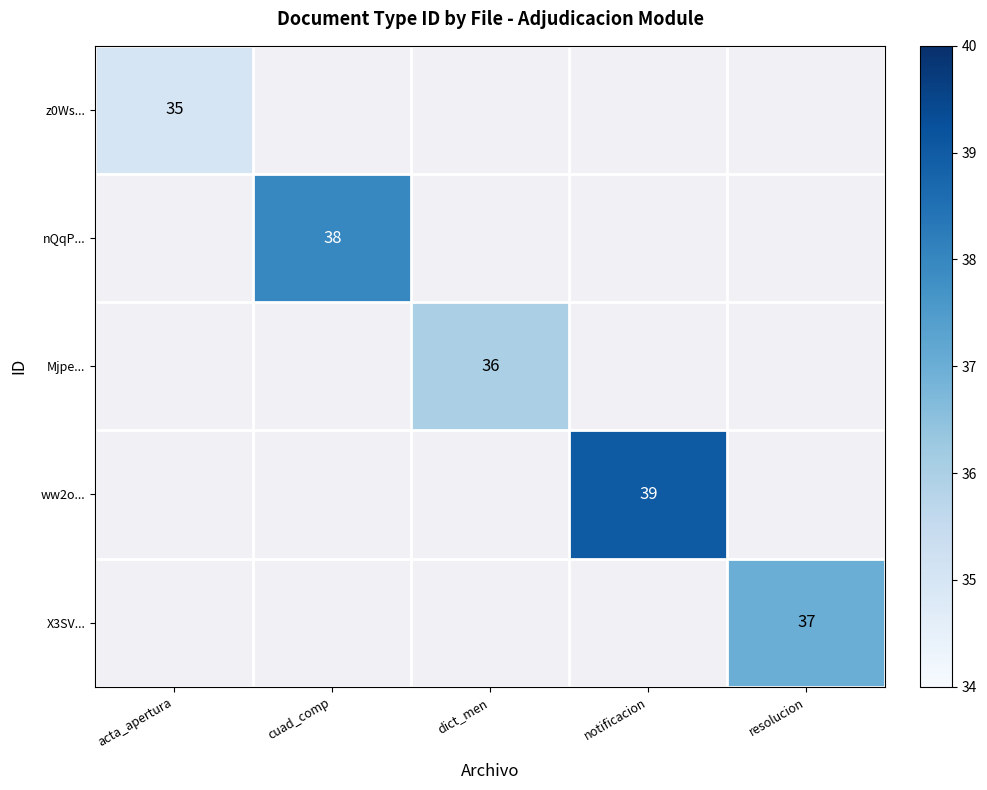

Is it true that nQqP... equals 38 at cuad_comp?

True